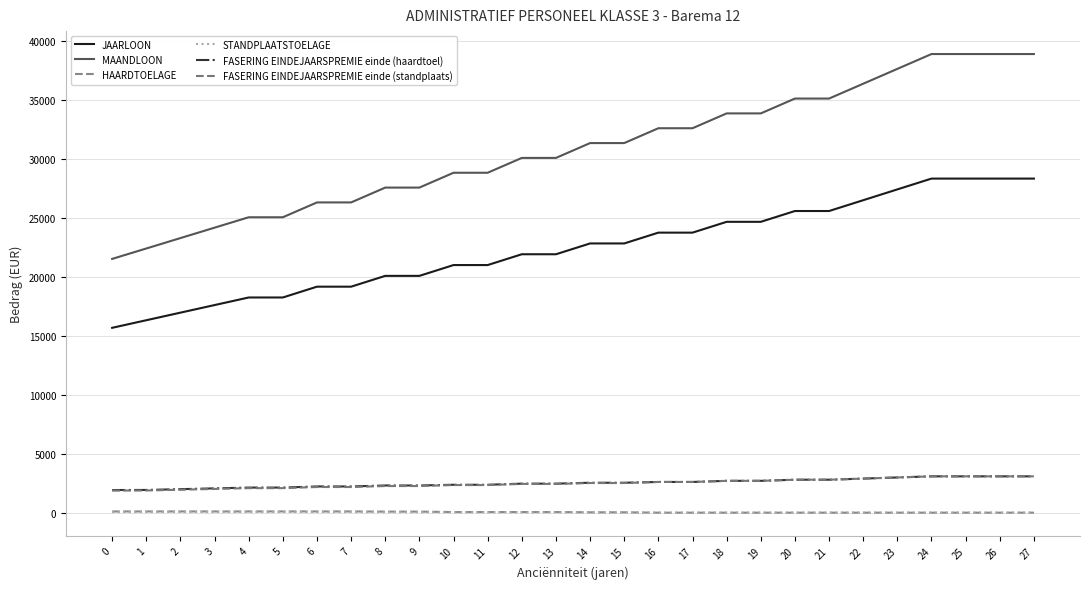

The value of STANDPLAATSTOELAGE at 5 is 52.2. True or false?

True